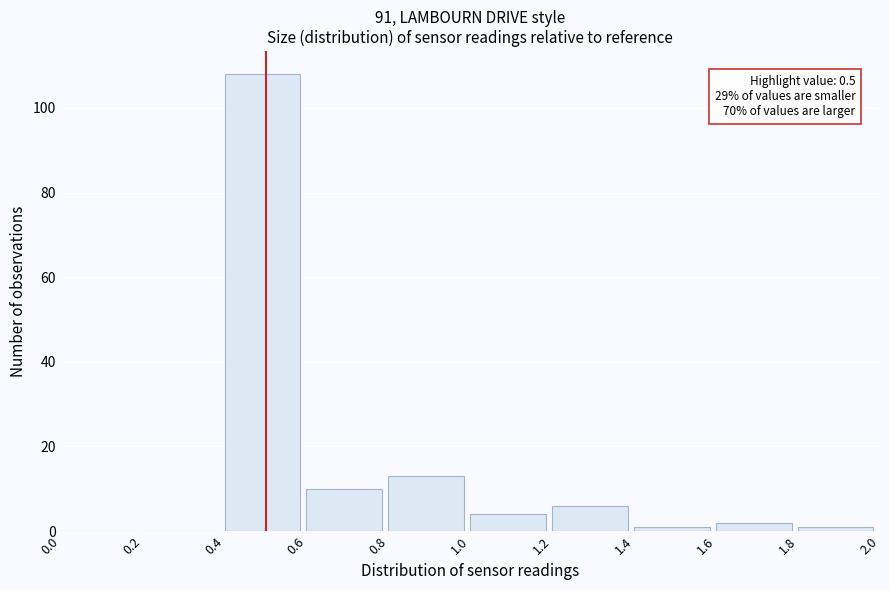

Which range on the x-axis has the tallest bar?

0.4 to 0.6